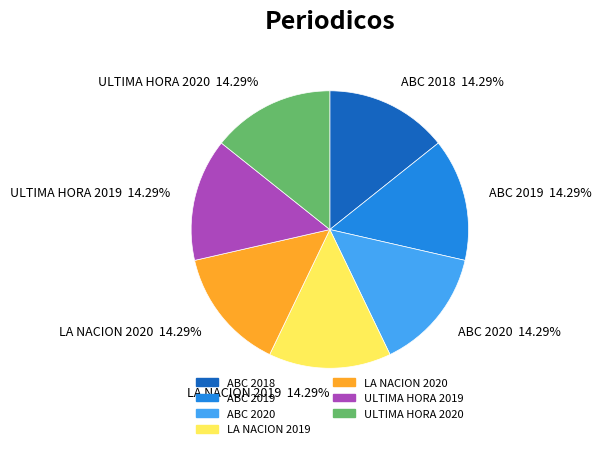

Approximately how many times larger is the value at ULTIMA HORA 2020 14.29% compared to LA NACION 2019 14.29%?

1.0